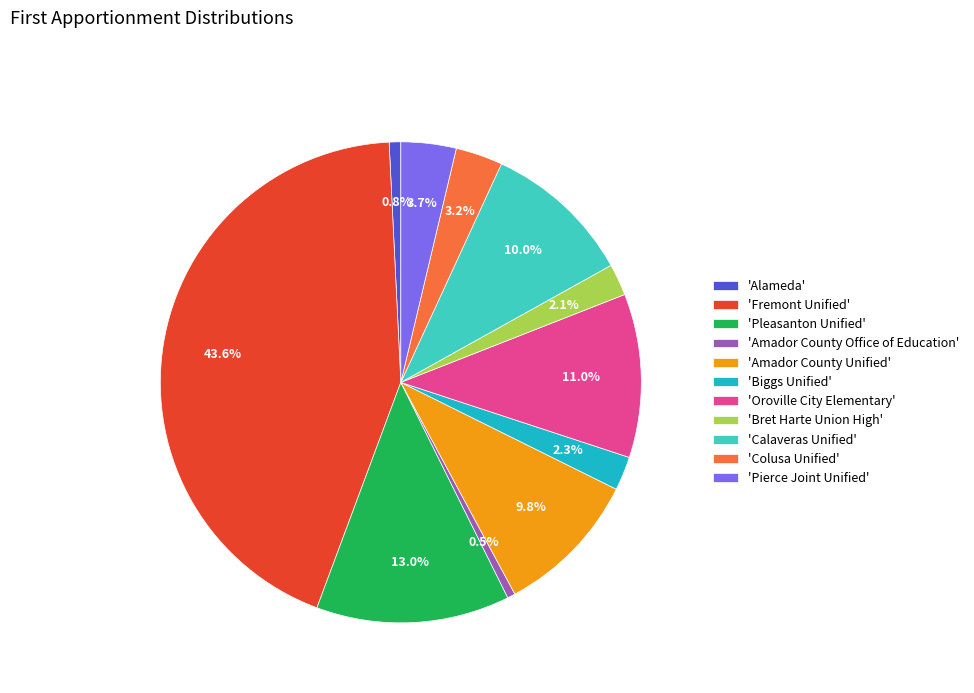

What is the total percentage of 'Amador County Unified' and 'Bret Harte Union High'?

11.9%